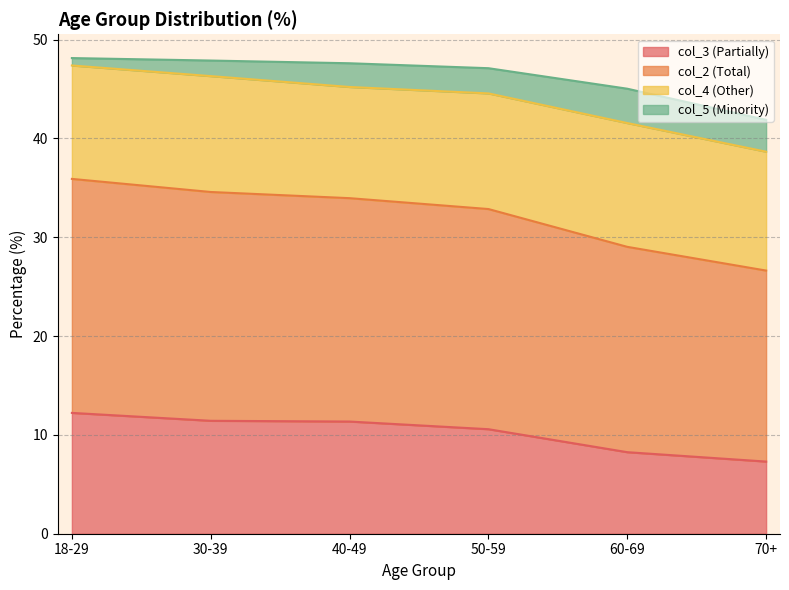

What position from the right is 50-59?

3